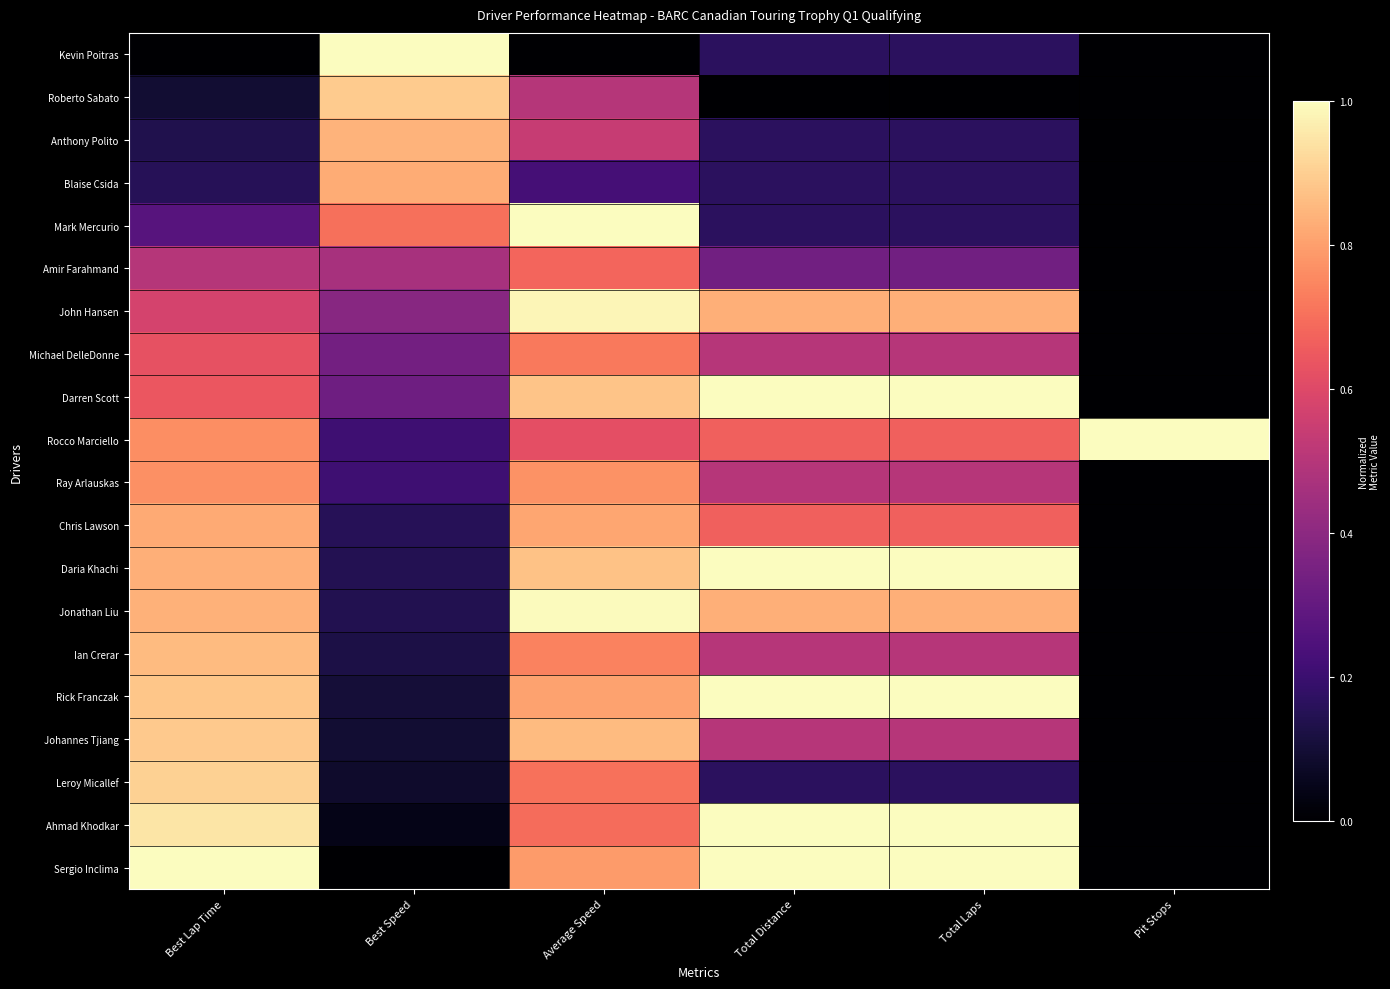

At which category is the sum across all series the highest?

Average Speed